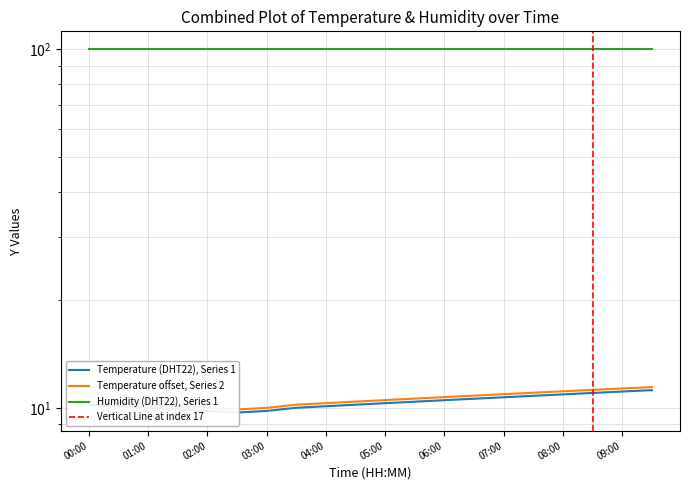

What is the minimum value shown in the chart?

9.7